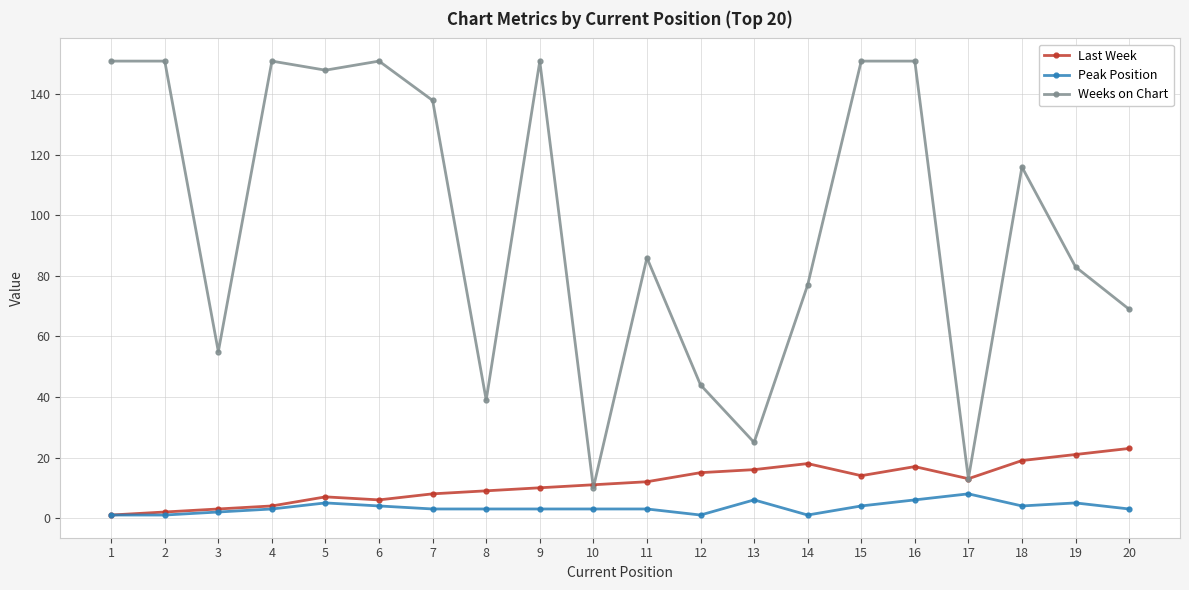

What is the maximum value for Last Week?

23